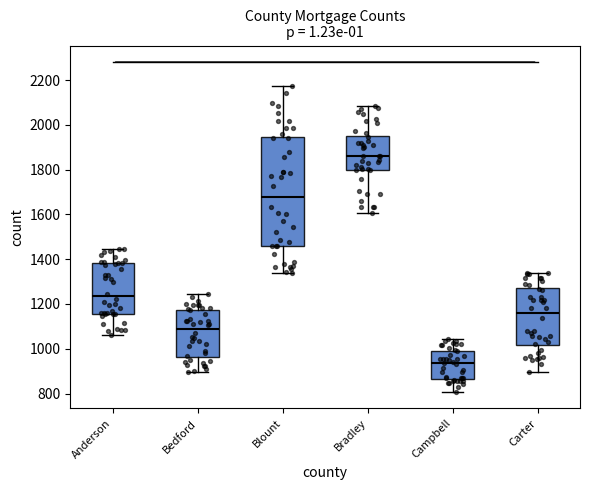

Reading left to right, transcribe this box plot: for each box, give where its median line is, the range the box spans, and where its two whiskers end, as read against the y-axis. The values are not printed on the chart, so give them approximately, as read against the axis.

Anderson: median 1240, box 1160 to 1380, whiskers 1060 to 1440
Bedford: median 1100, box 960 to 1180, whiskers 900 to 1240
Blount: median 1680, box 1460 to 1940, whiskers 1340 to 2180
Bradley: median 1860, box 1800 to 1960, whiskers 1600 to 2080
Campbell: median 940, box 860 to 1000, whiskers 800 to 1040
Carter: median 1160, box 1020 to 1280, whiskers 900 to 1340